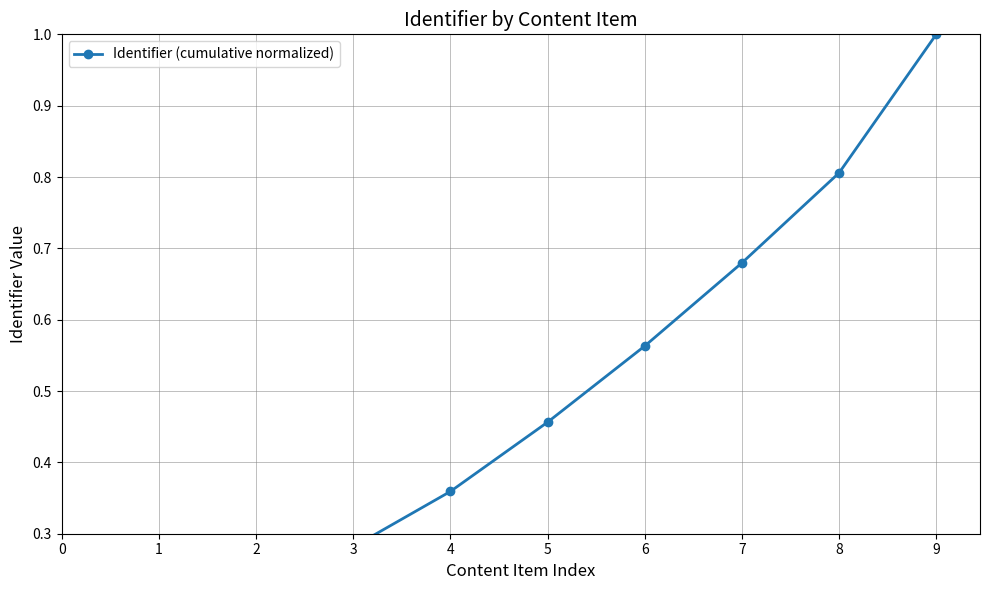

What is the difference between the values at 1 and 6?

0.3